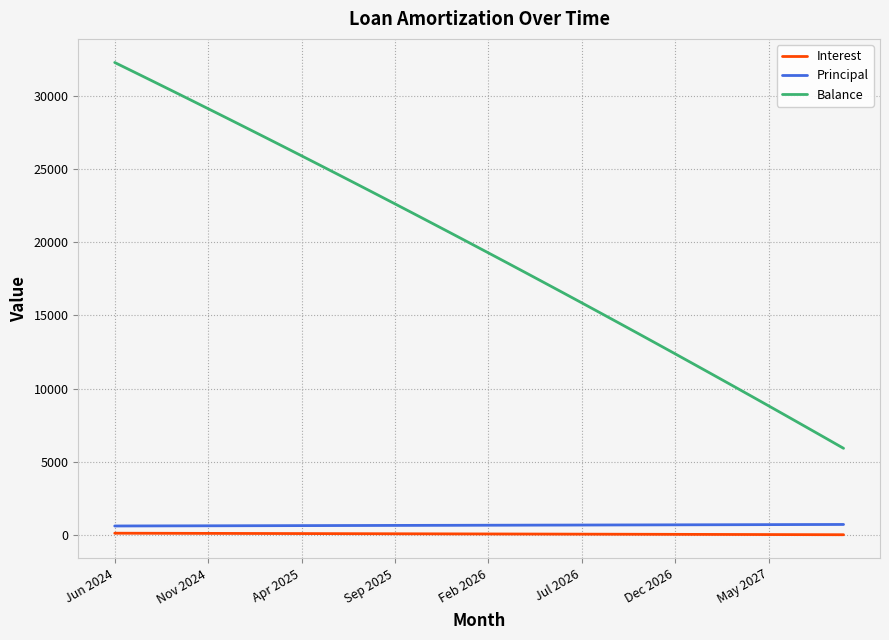

What is the highest value of the Principal series?

727.0